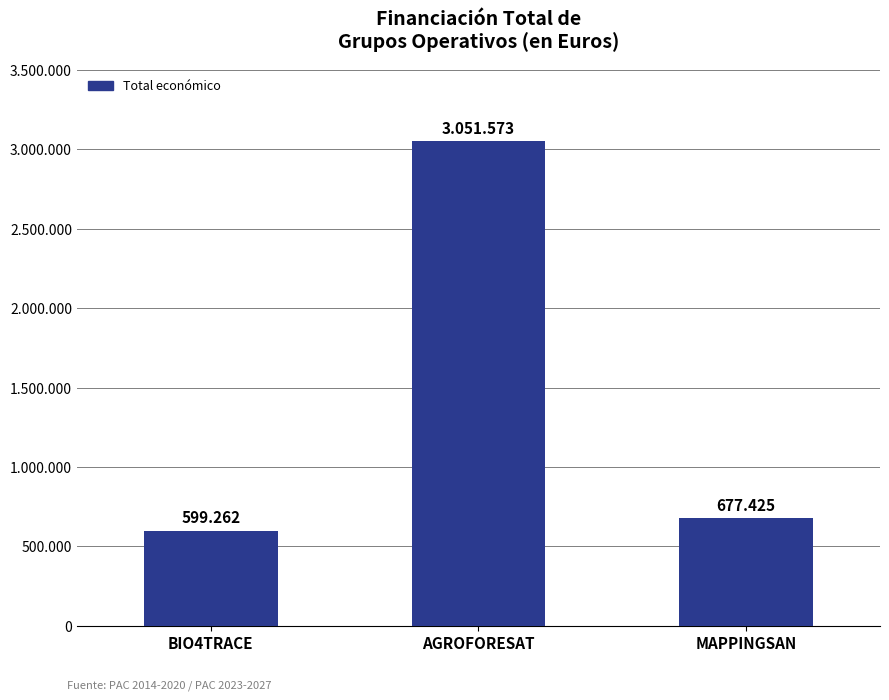

What is the sum of all values?

4328260